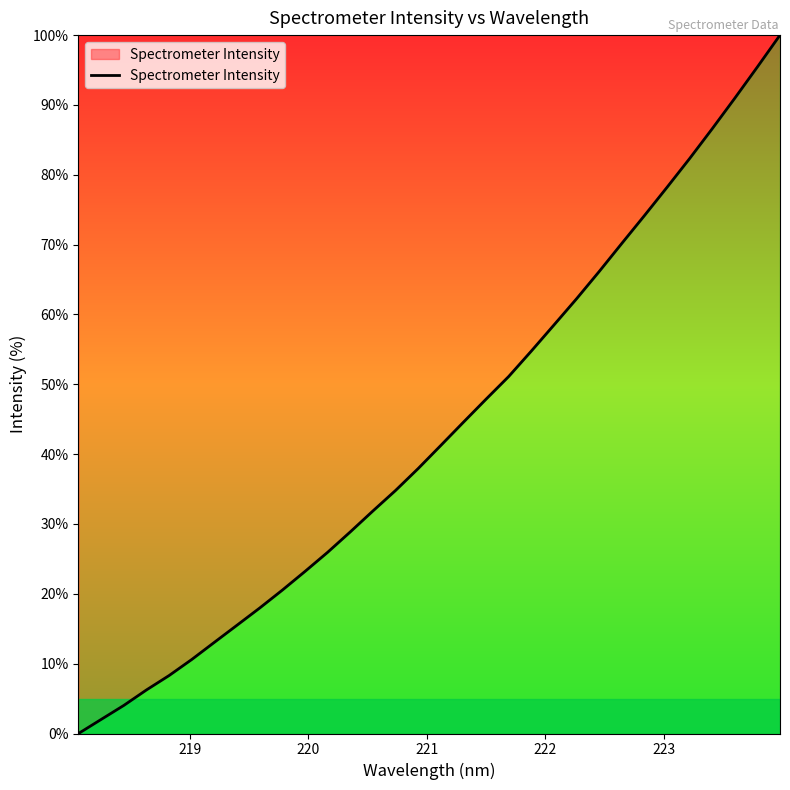

What is the difference between the maximum and second lowest values?

98.0